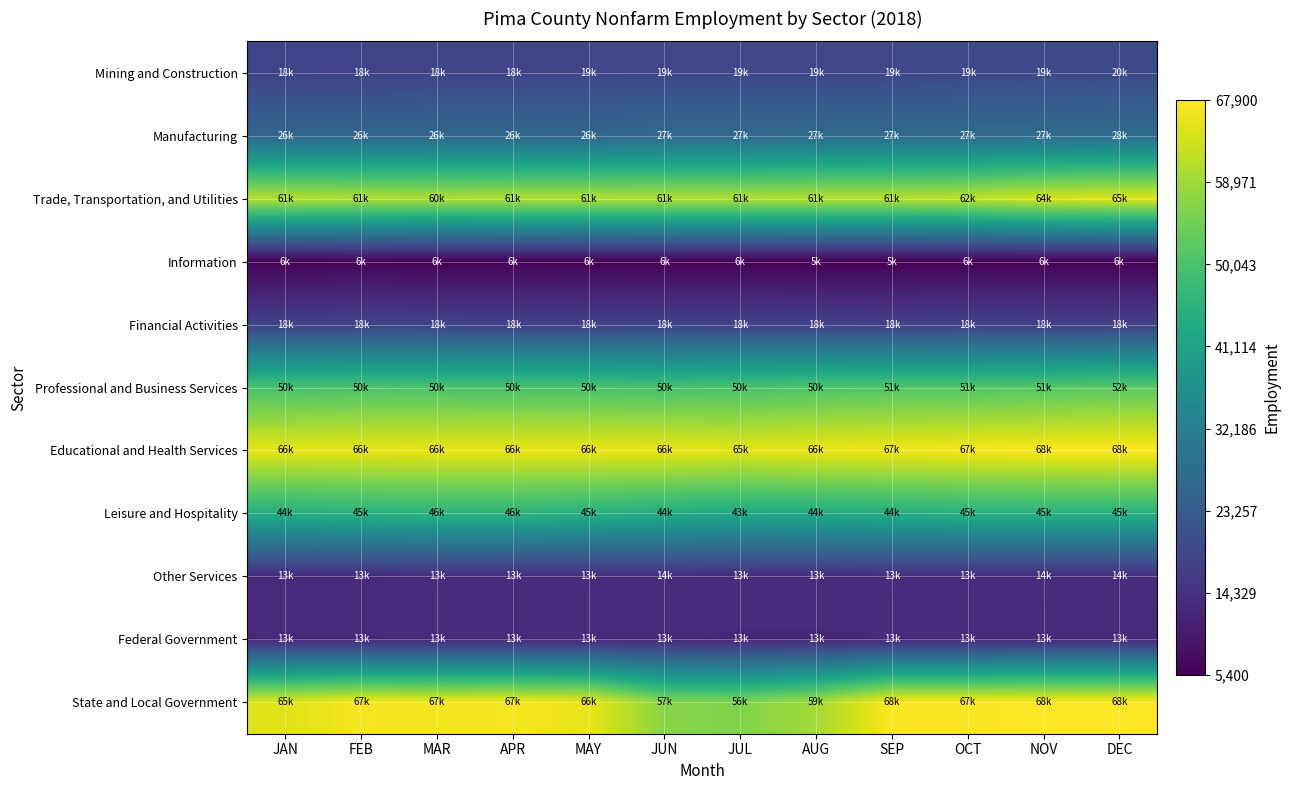

Between OCT and JAN, which is larger?

OCT